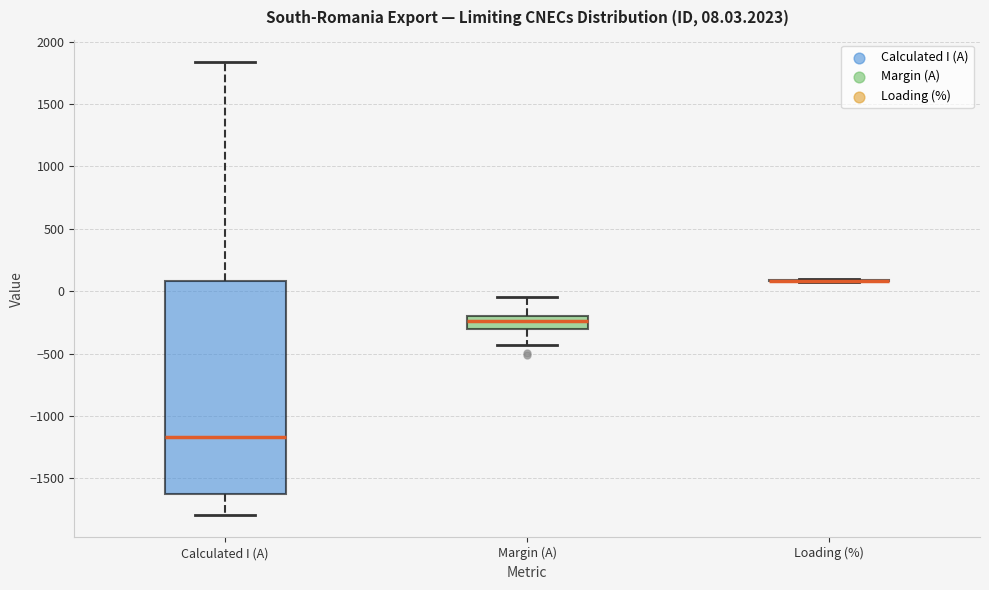

Which box is the tallest, from its lower edge to its upper edge?

Calculated I (A)